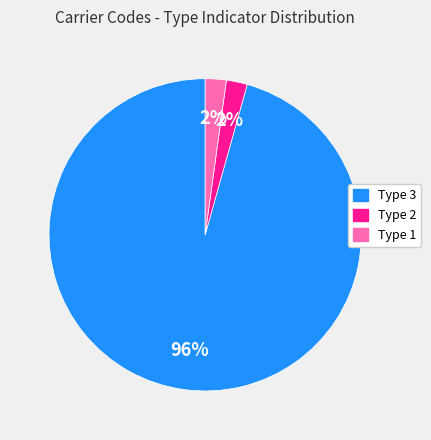

Which slice is the largest?

Type 3